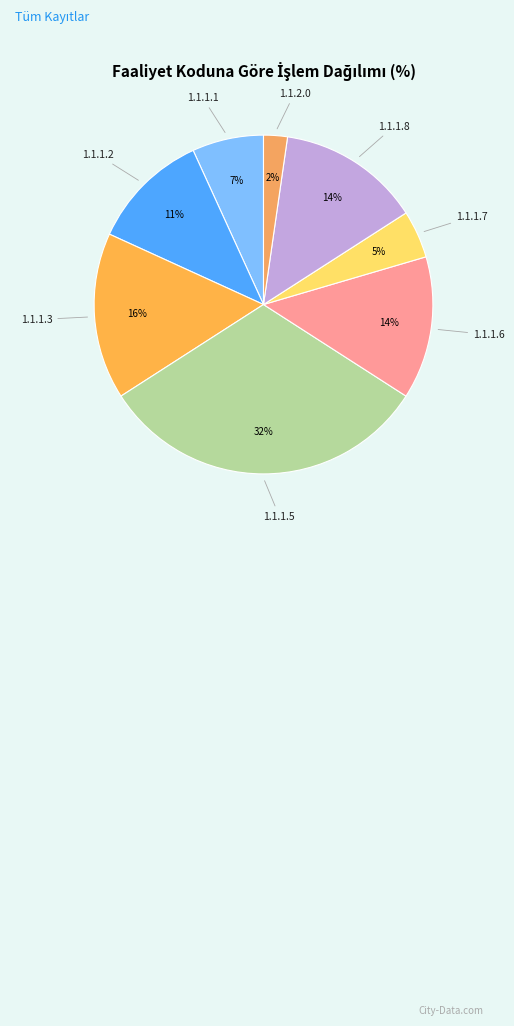

What percentage is the 1.1.1.2 slice, to the nearest percent?

11%